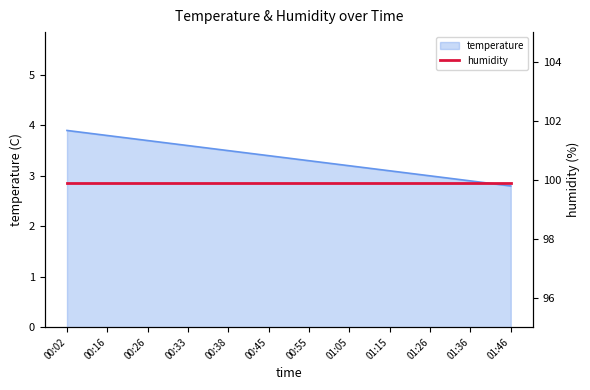

True or false: the data shows 3.0 at 01:26.

True